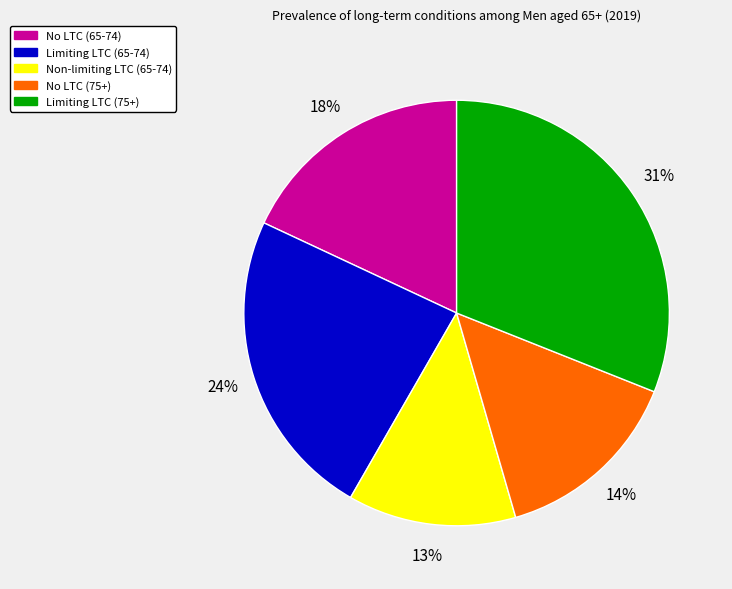

To the nearest percent, what is the average slice percentage?

20%